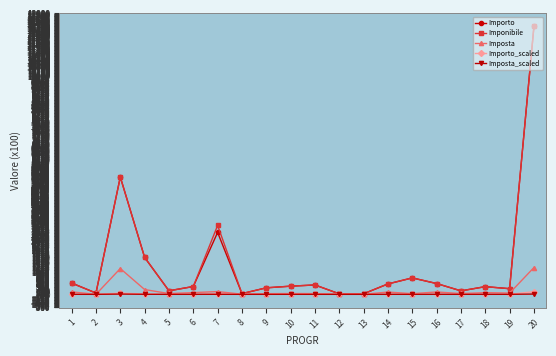

How many lines are shown in the chart?

5